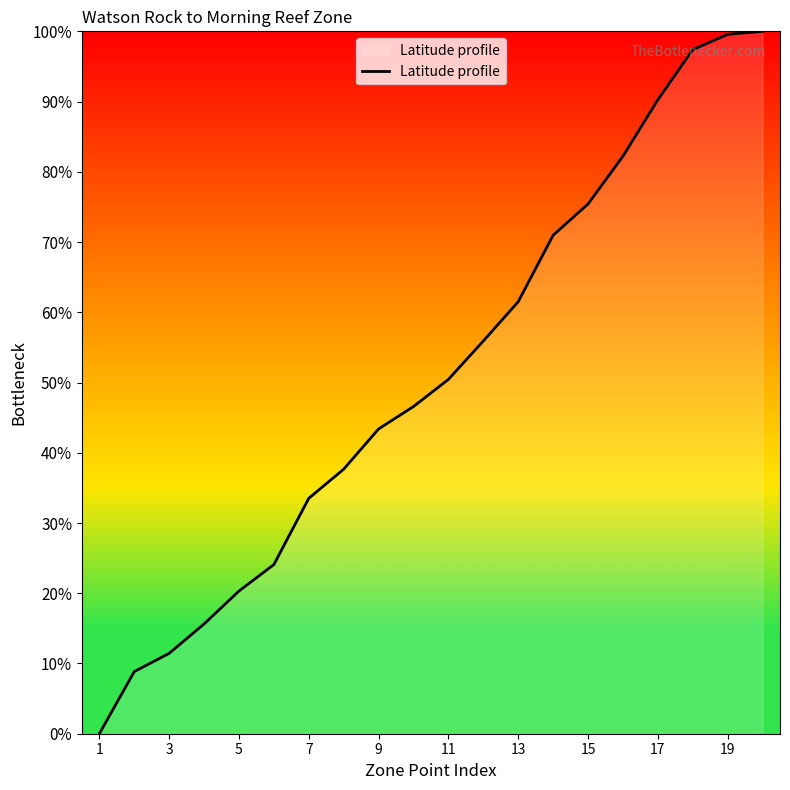

What is the maximum value shown in the chart?

100.0